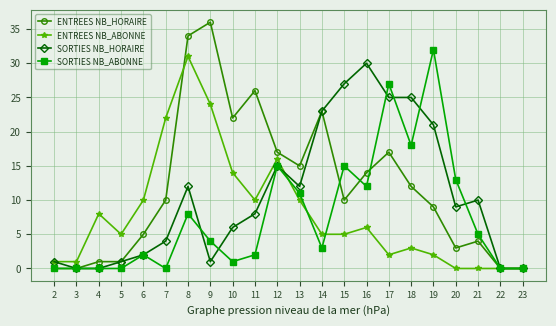

What is the value of the SORTIES NB_HORAIRE point at the 7th from the left?

12